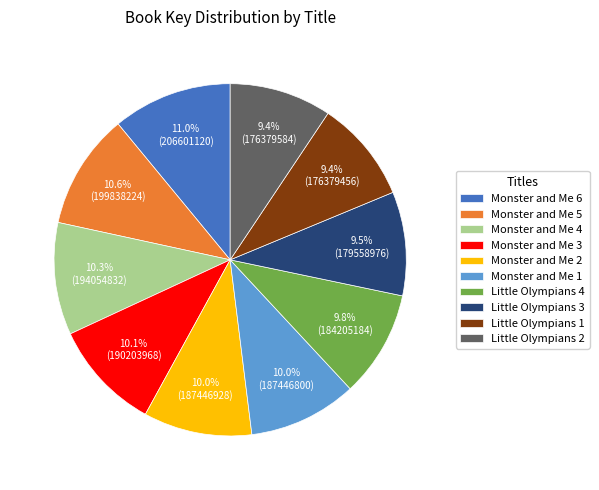

What percentage do Monster and Me 5 and Little Olympians 2 together represent?

20.0%